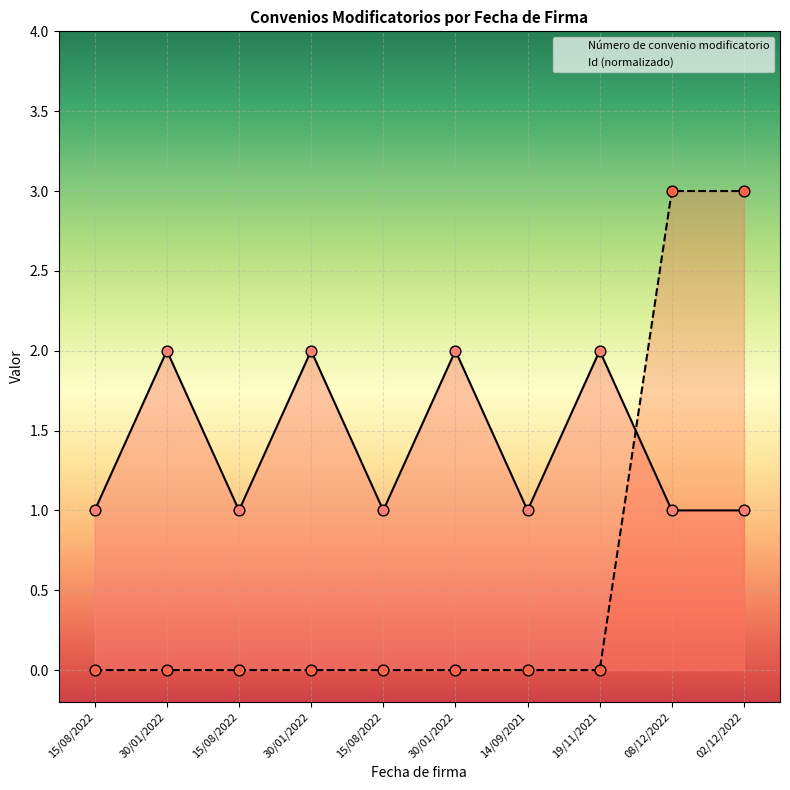

What is the total value across all series at 08/12/2022?

4.0